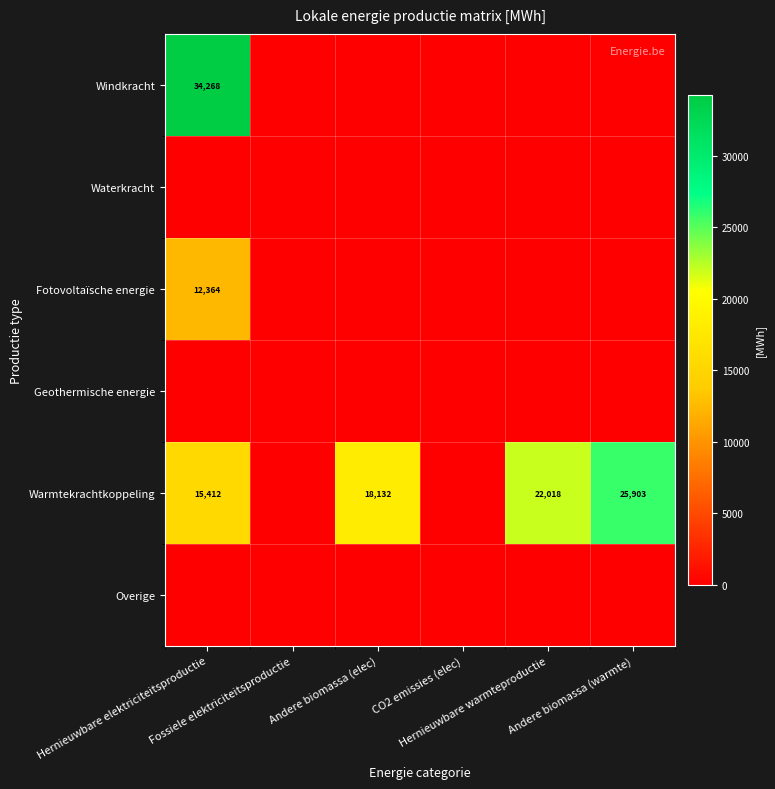

What is the sum of the Fotovoltaïsche energie values at Hernieuwbare elektriciteitsproductie and Hernieuwbare warmteproductie?

12363.9